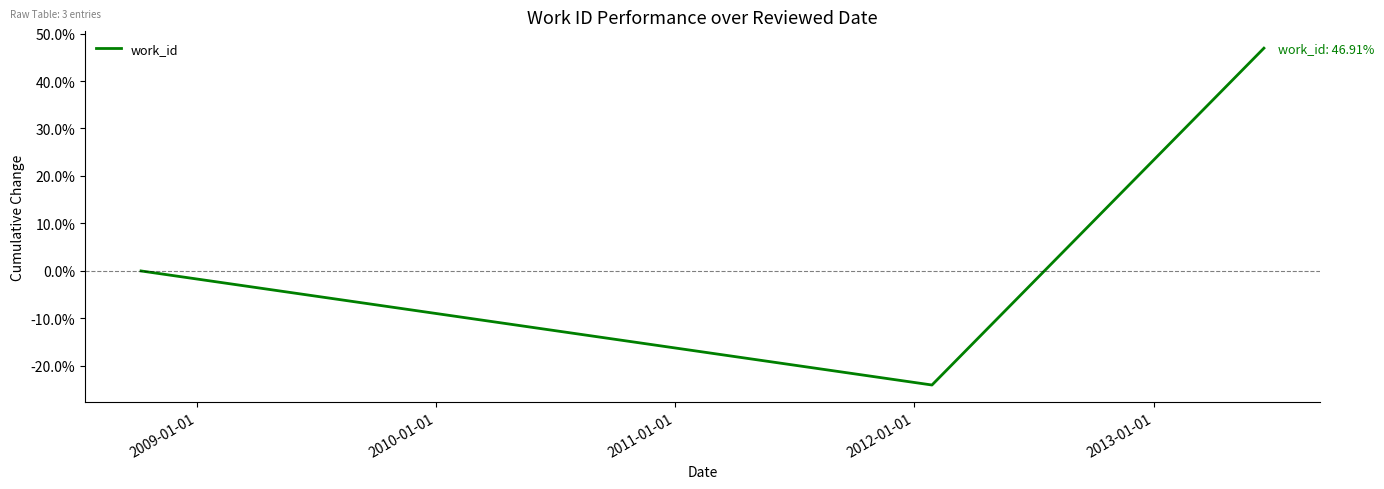

Count the number of data series in this chart.

1